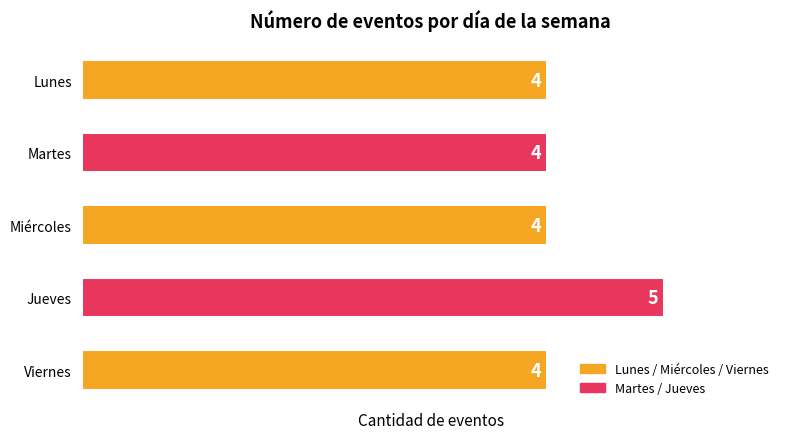

At which category does the chart reach its peak across all series?

Jueves